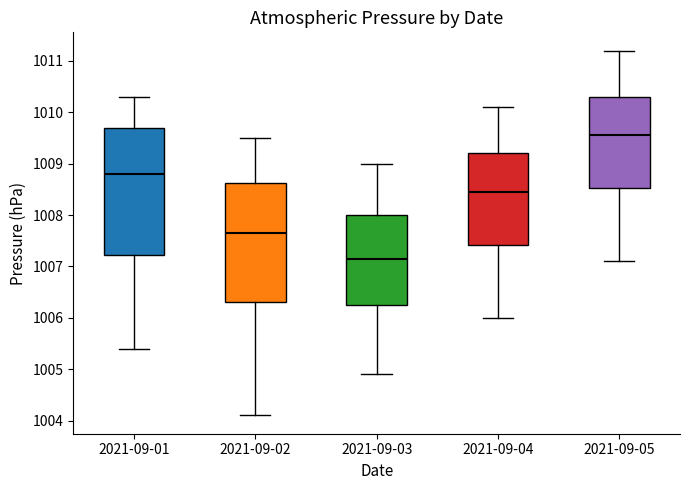

Which box is the tallest, from its lower edge to its upper edge?

2021-09-01